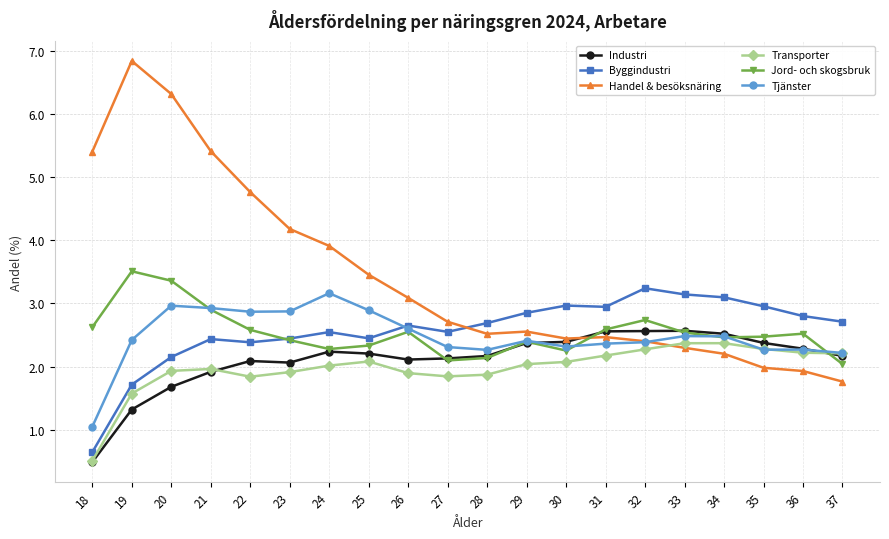

The Handel & besöksnäring series shows 1.8 at 18. True or false?

False